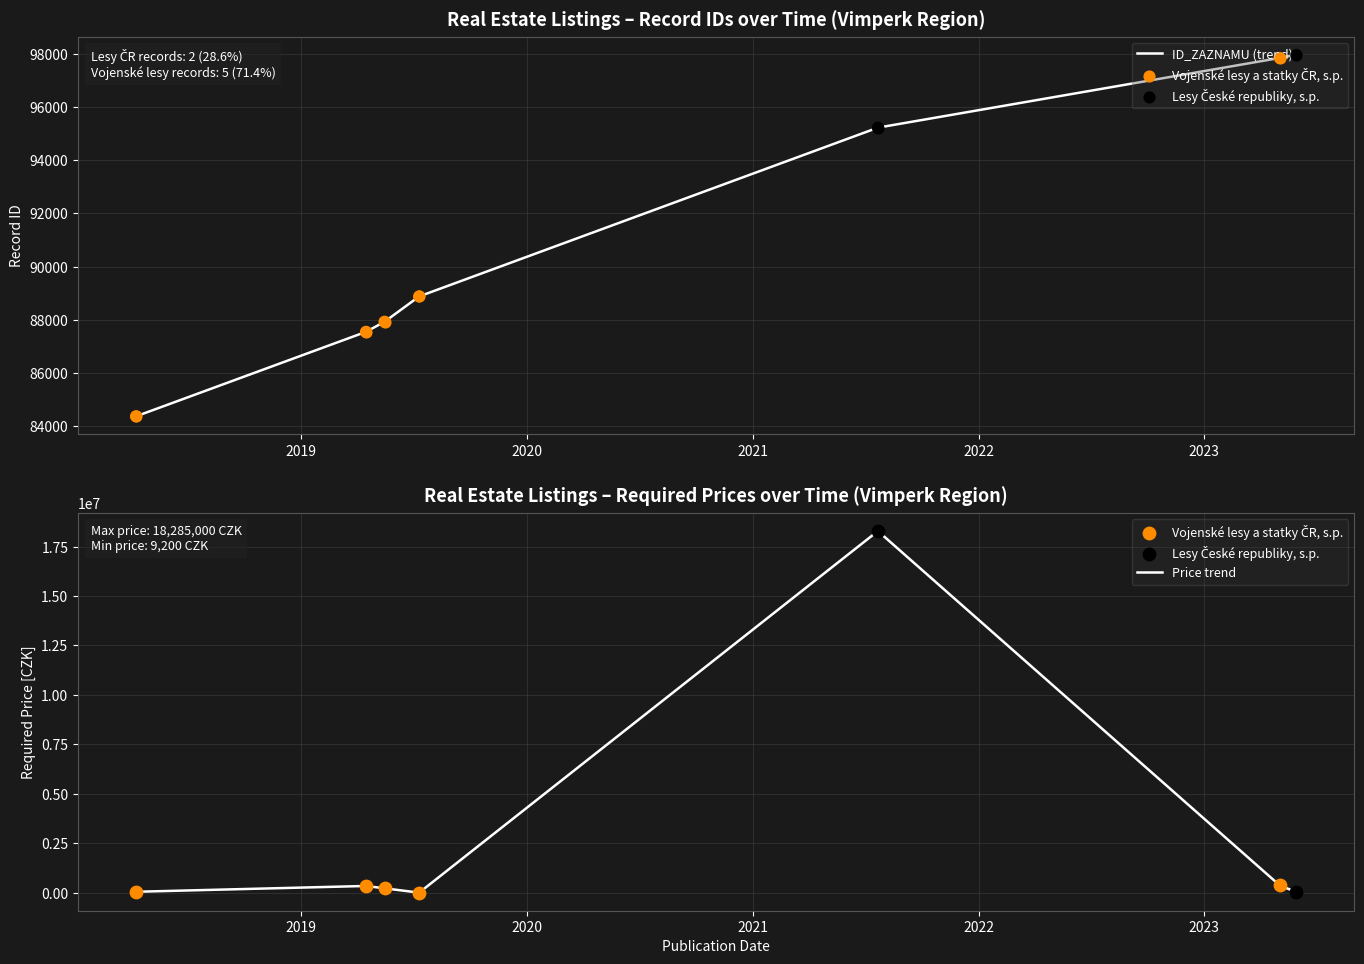

Which series contains the lowest Y value?

POZADOVANA_CENA